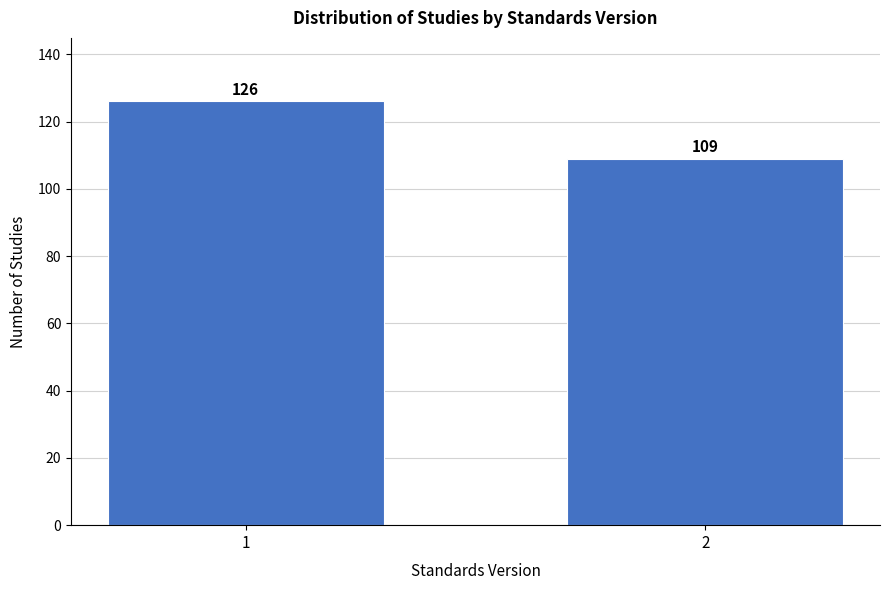

Reading right to left, transcribe all the data shown in this chart.

109	126